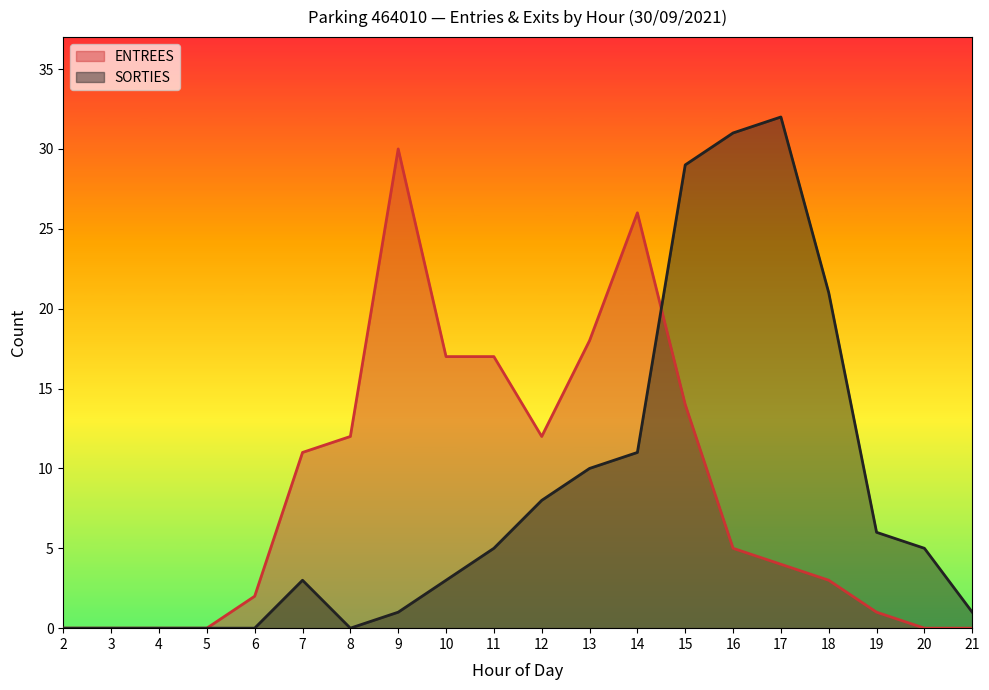

After their last crossing, which series has the higher values: ENTREES or SORTIES?

SORTIES